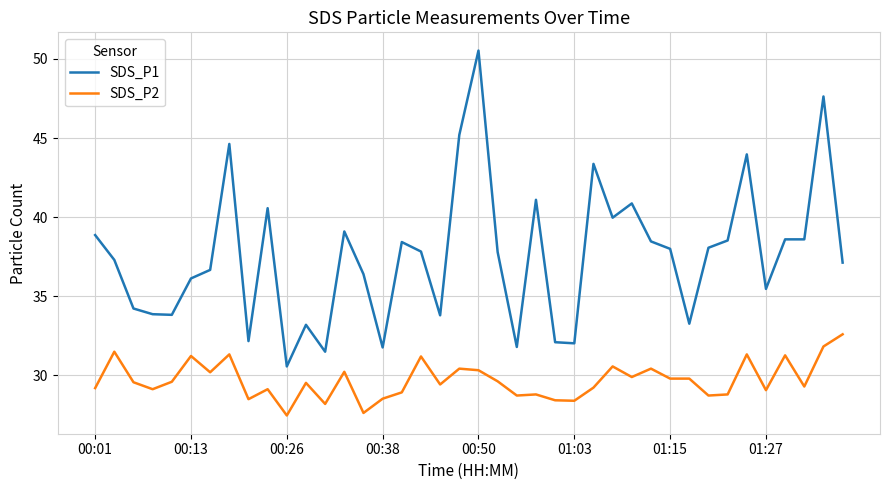

Which series has the largest total across all categories?

SDS_P1